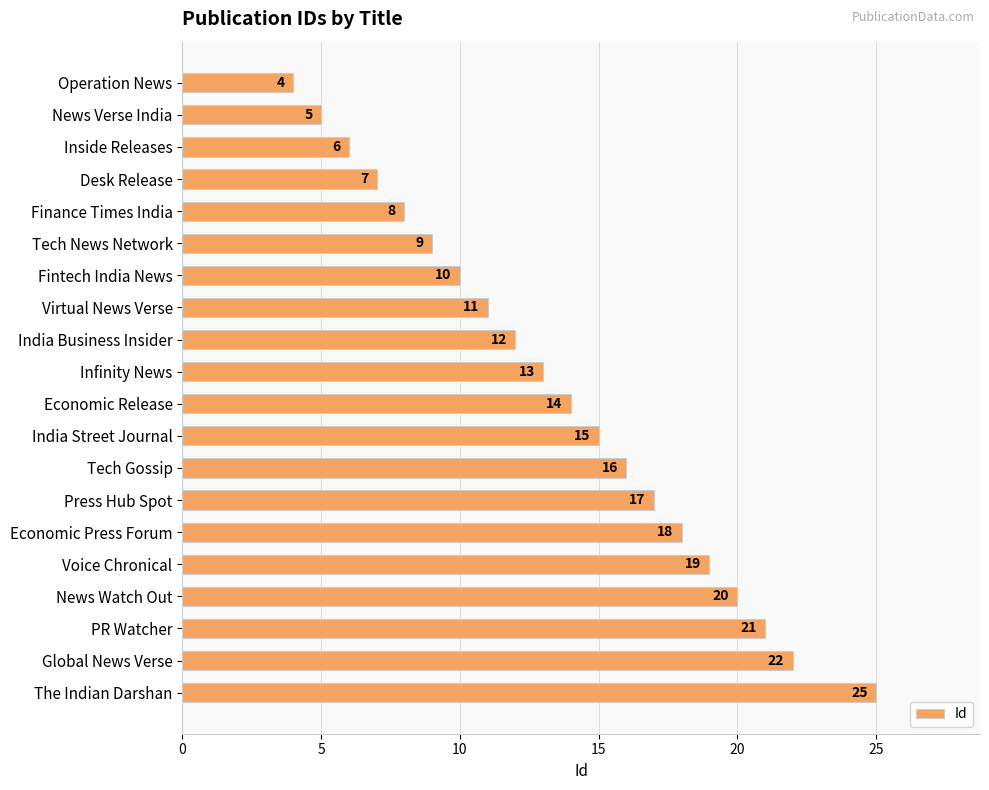

What is the average value?

14